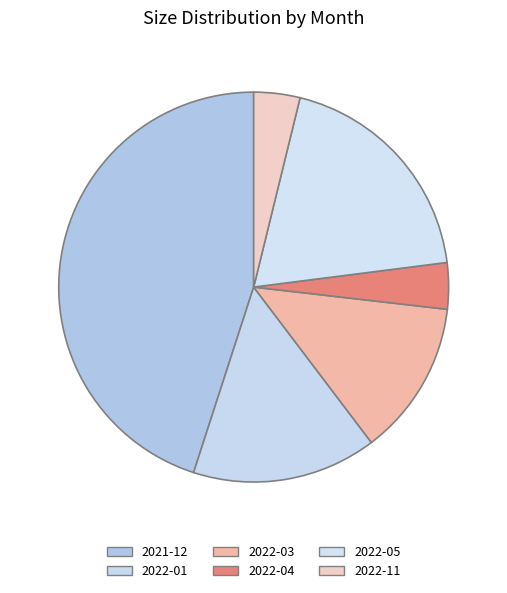

Count the number of slices in the pie.

6